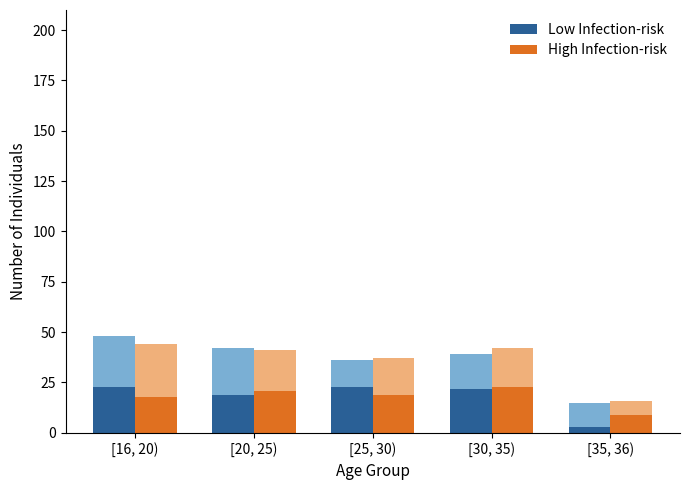

What is the label of the 2nd bar from the right?

[30, 35)